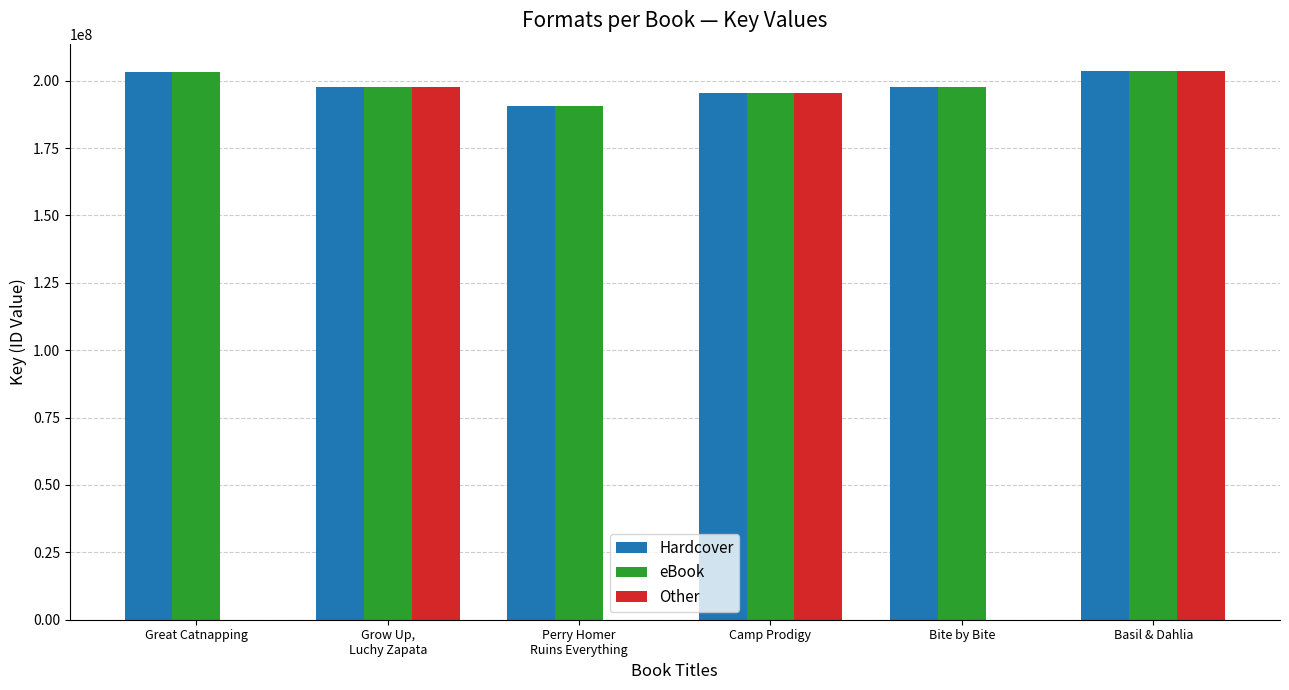

How many data points does each series have?

6